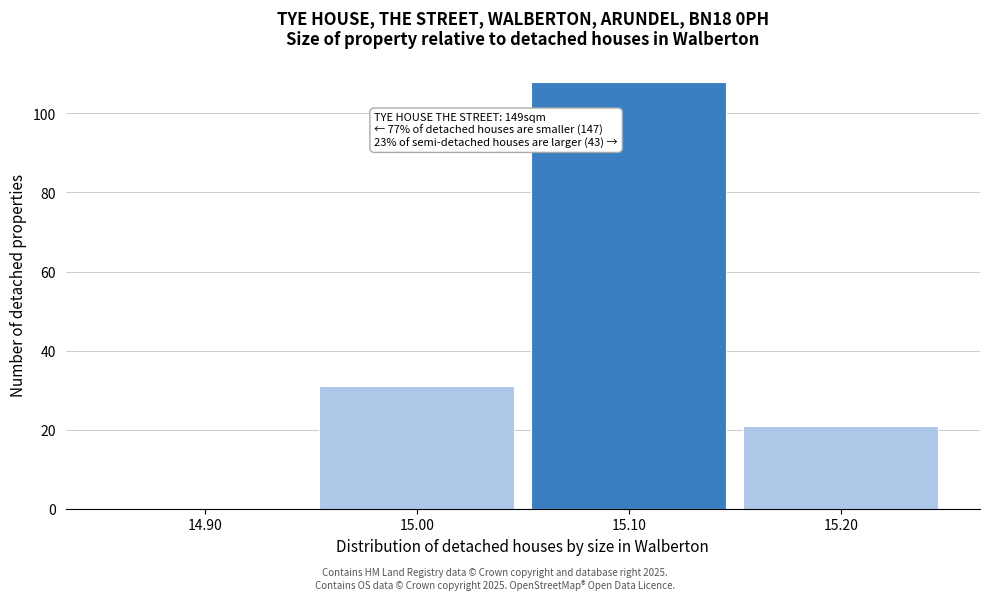

Reading left to right, what are all the values shown in this chart?

14.90=0	15.00=31	15.10=108	15.20=21